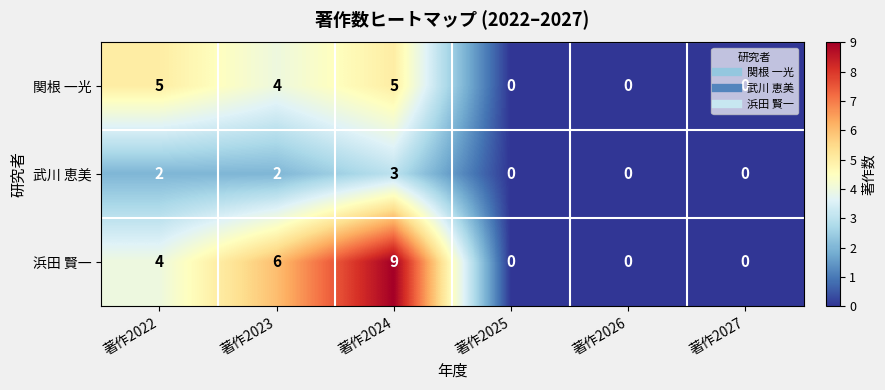

The 浜田 賢一 series shows 4 at 著作2024. True or false?

False